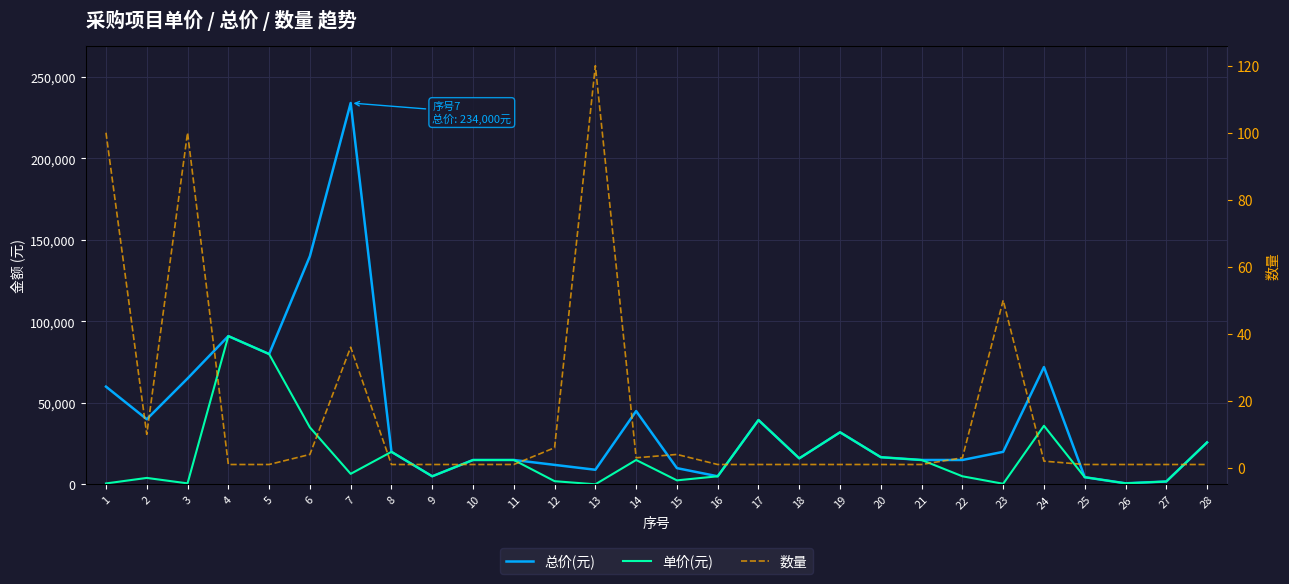

Reading left to right, transcribe all the data shown in this chart.

总价(元): 1=60000	2=40000	3=65000	4=91000	5=80000	6=140000	7=234000	8=20000	9=5000	10=15000	11=15000	12=12000	13=9000	14=45000	15=10000	16=5000	17=39500	18=16000	19=32000	20=16700	21=15000	22=15000	23=20000	24=72000	25=4440	26=690	27=1800	28=25785
单价(元): 1=600	2=4000	3=650	4=91000	5=80000	6=35000	7=6500	8=20000	9=5000	10=15000	11=15000	12=2000	13=75	14=15000	15=2500	16=5000	17=39500	18=16000	19=32000	20=16700	21=15000	22=5000	23=400	24=36000	25=4440	26=690	27=1800	28=25785
数量: 1=100	2=10	3=100	4=1	5=1	6=4	7=36	8=1	9=1	10=1	11=1	12=6	13=120	14=3	15=4	16=1	17=1	18=1	19=1	20=1	21=1	22=3	23=50	24=2	25=1	26=1	27=1	28=1